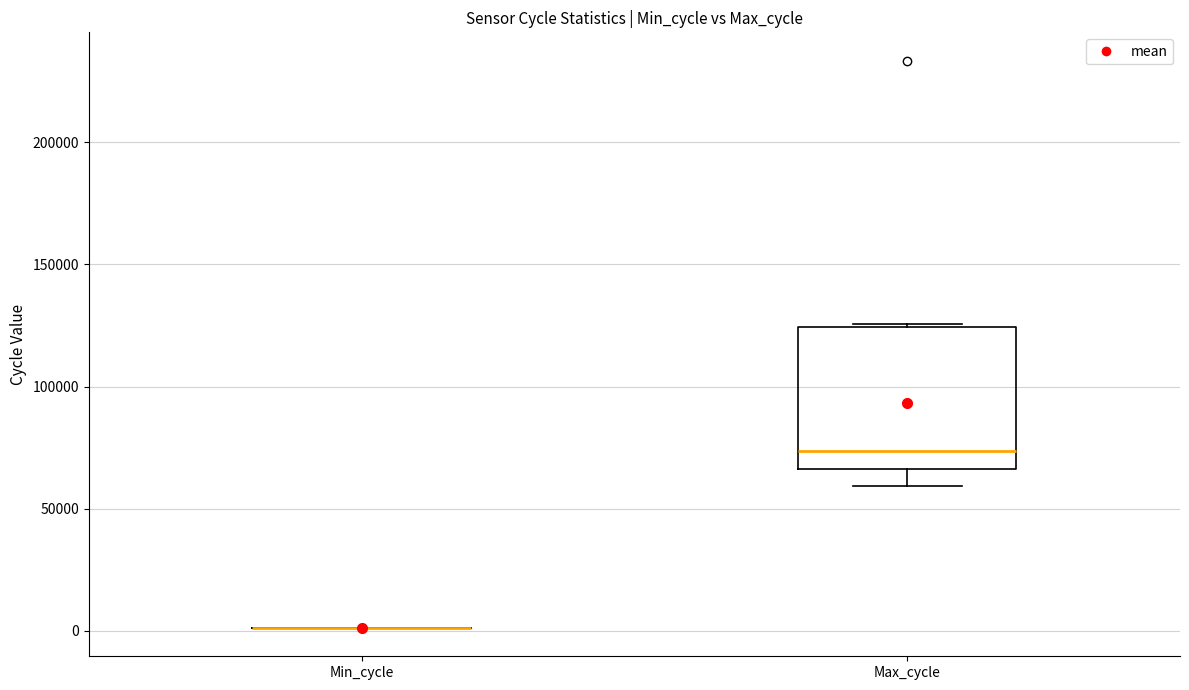

Where does the median line of the box for Max_cycle sit on the y-axis? The values are not printed on the chart, so give them approximately, as read against the axis.

75000